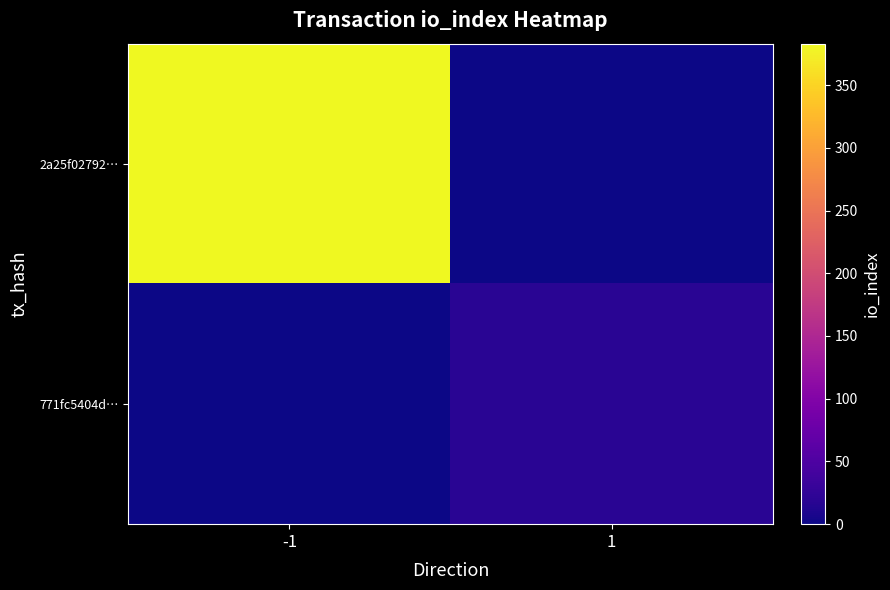

Rank the series by their average value, from lowest to highest.

771fc5404d…, 2a25f02792…